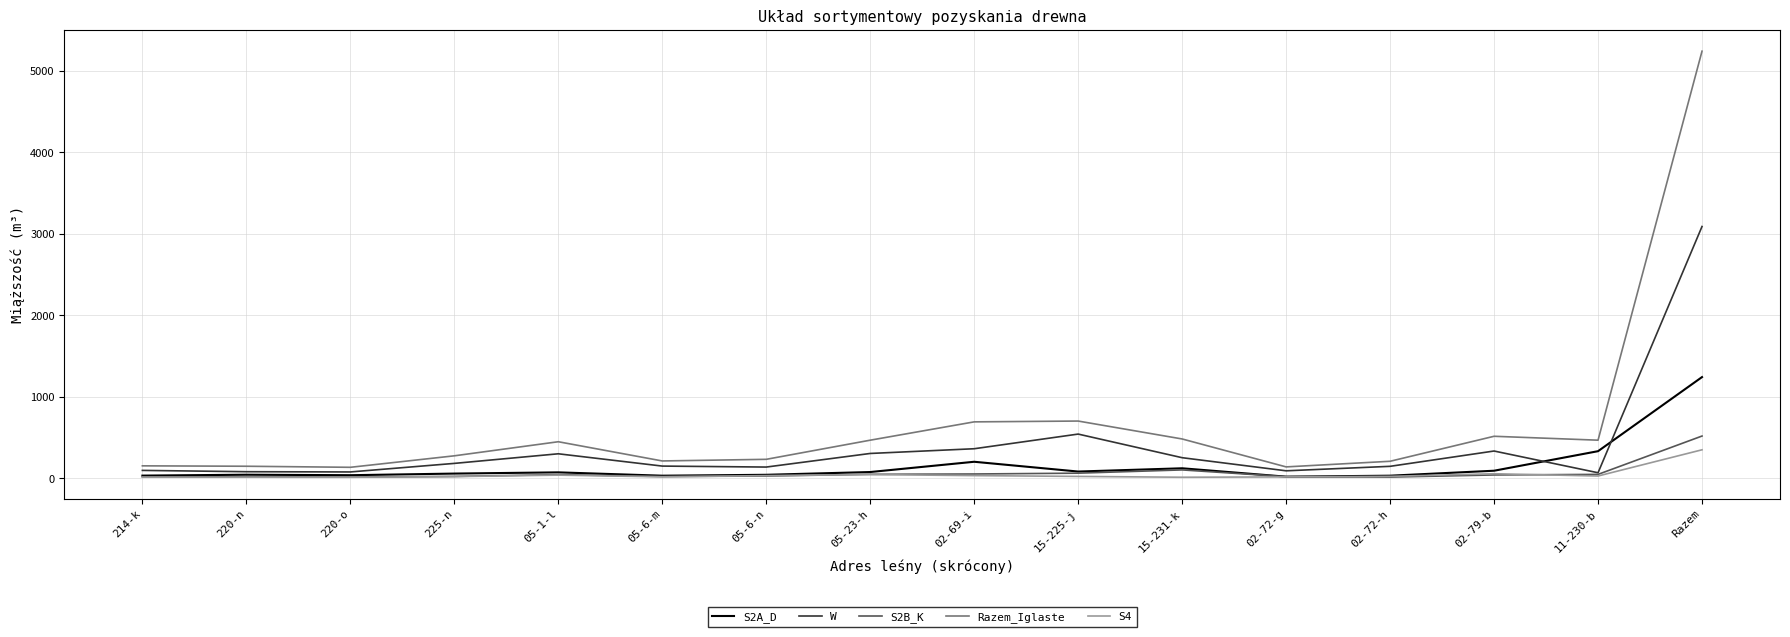

List the series in order of their peak value, lowest first.

S4, S2B_K, S2A_D, W, Razem_Iglaste